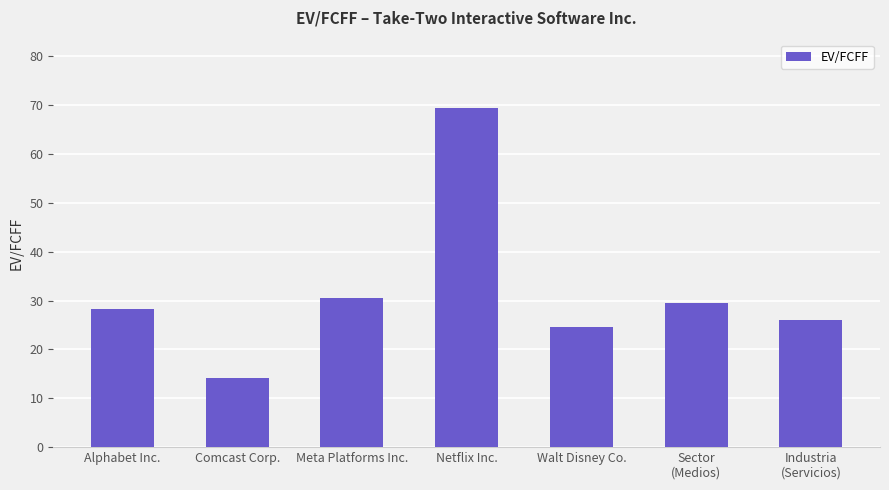

What is the change in value from Alphabet Inc. to Netflix Inc.?

+41.3